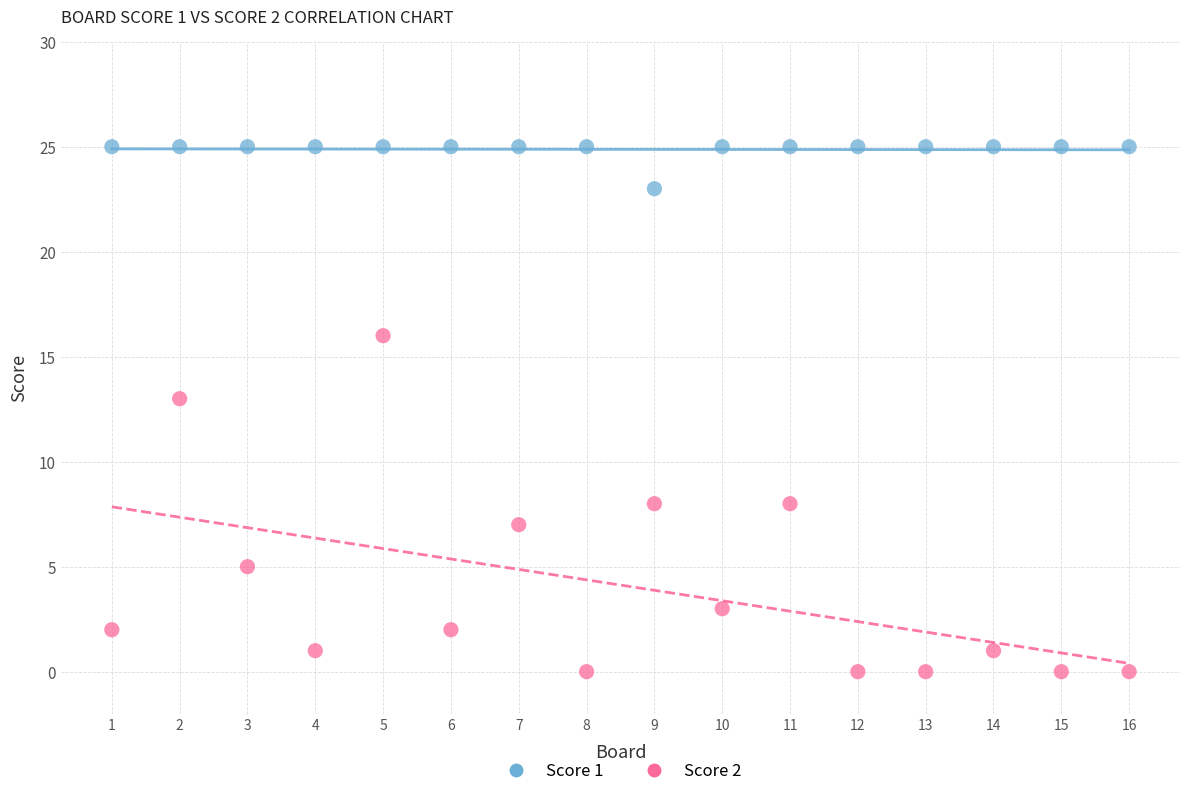

Which series reaches the minimum Y coordinate?

Score 2